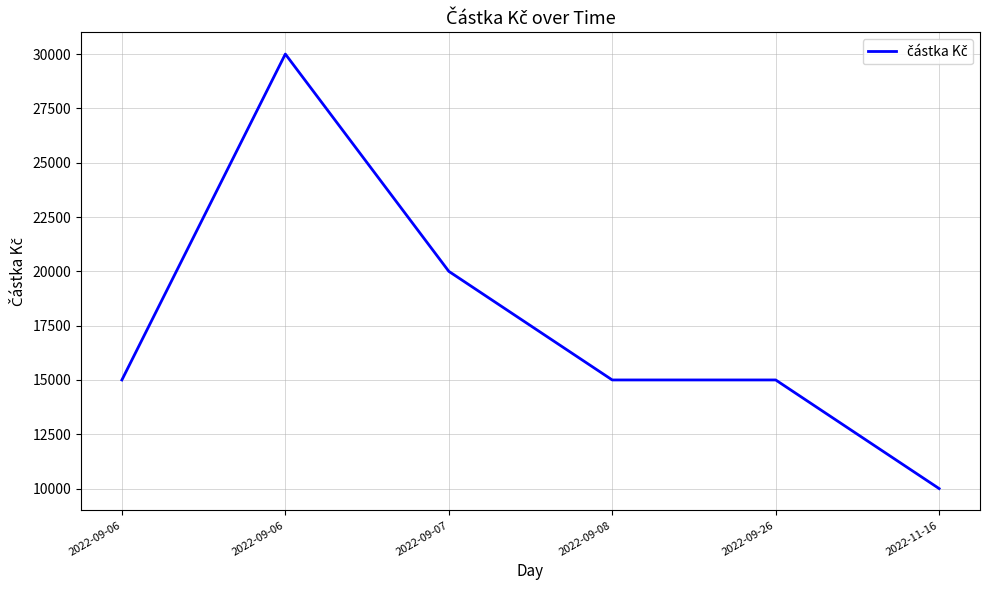

How many lines are shown in the chart?

1